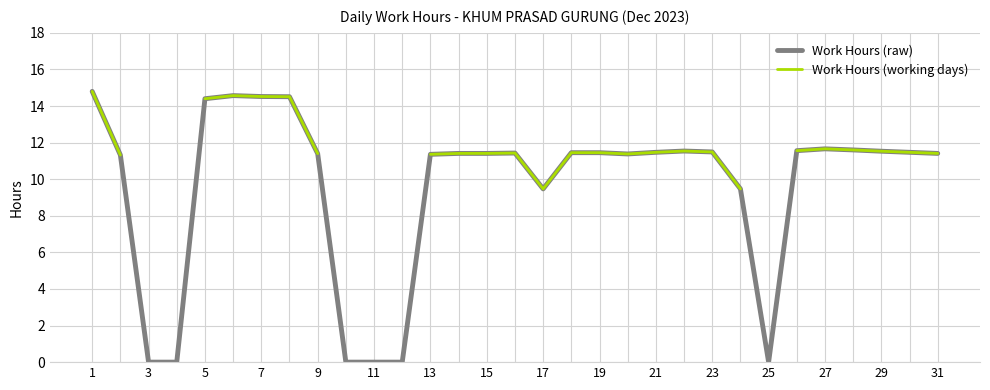

What is the difference between the second highest and second lowest values in the Work Hours (raw) series?

14.6